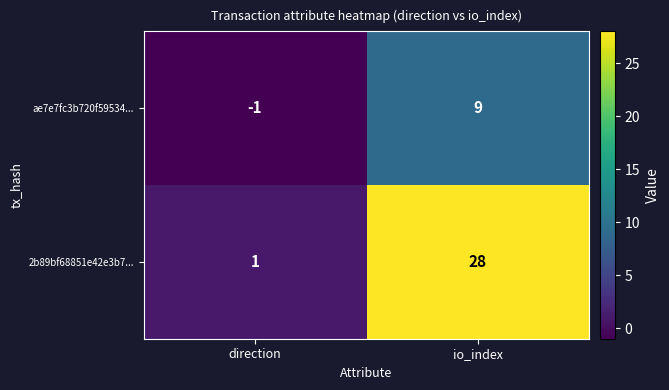

What is the average value of the ae7e7fc3b720f59534... series?

4